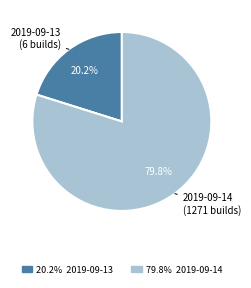

Count the number of slices in the pie.

2